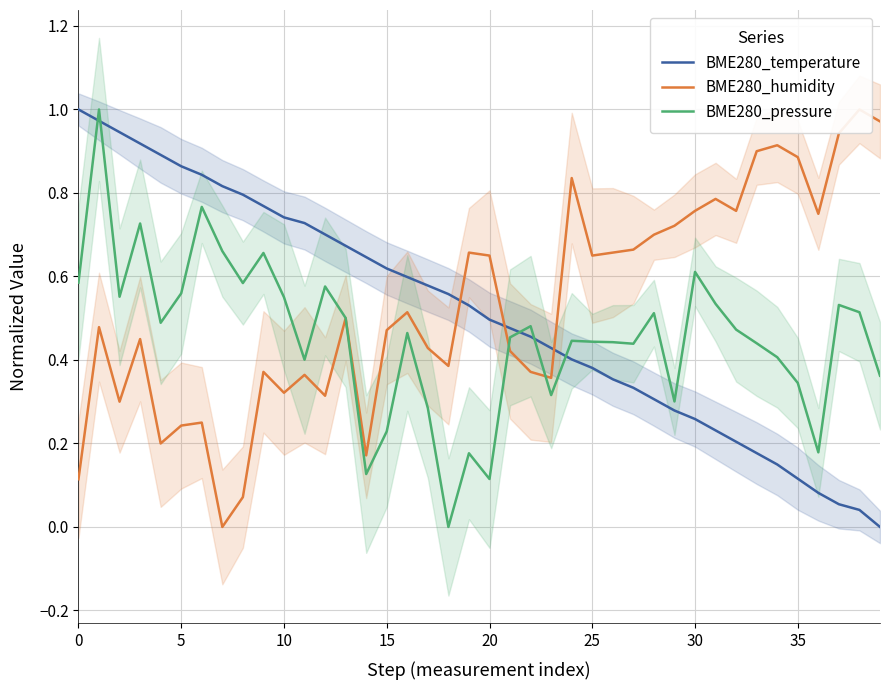

Count the number of data series in this chart.

3